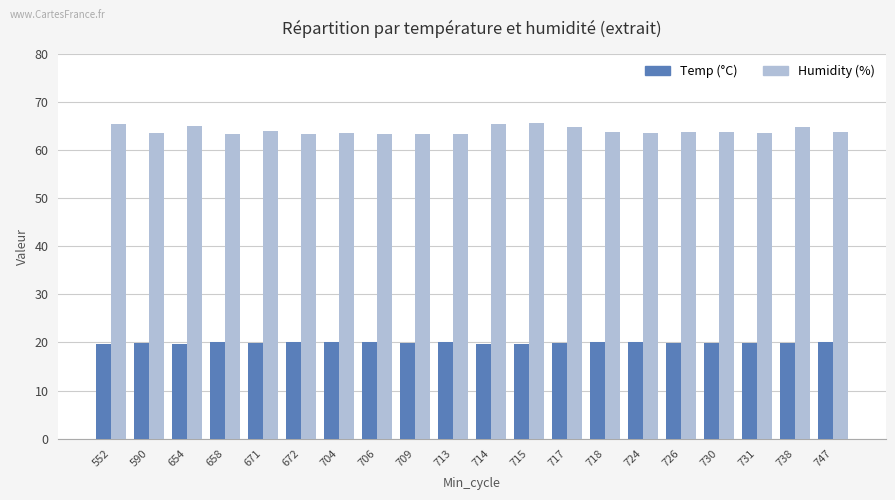

Which series has the largest range (max minus min)?

Humidity (%)